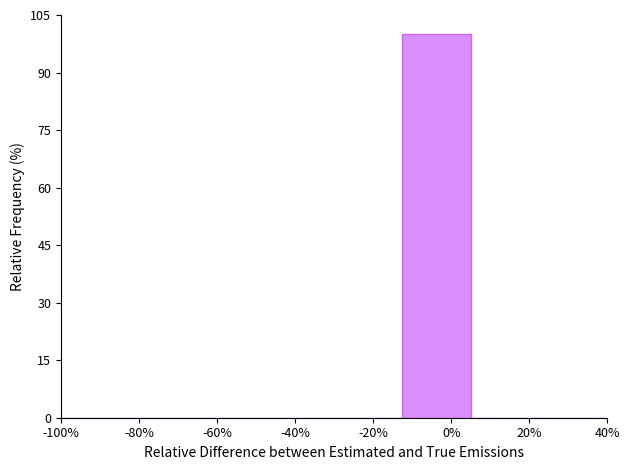

Reading right to left, extract all data points from this chart.

40%=0	20%=0	0%=100	-20%=0	-40%=0	-60%=0	-80%=0	-100%=0